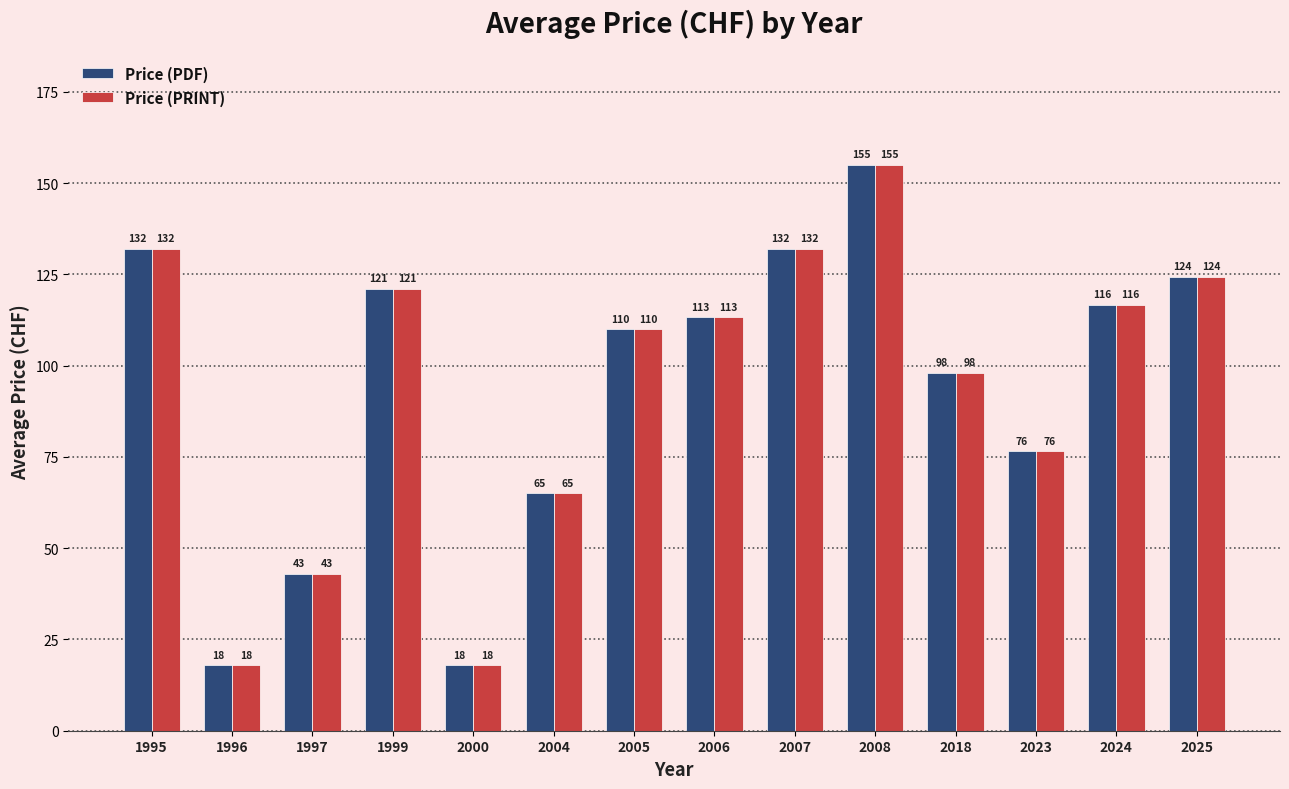

The Price (PDF) series shows 172.9 at 1999. True or false?

False